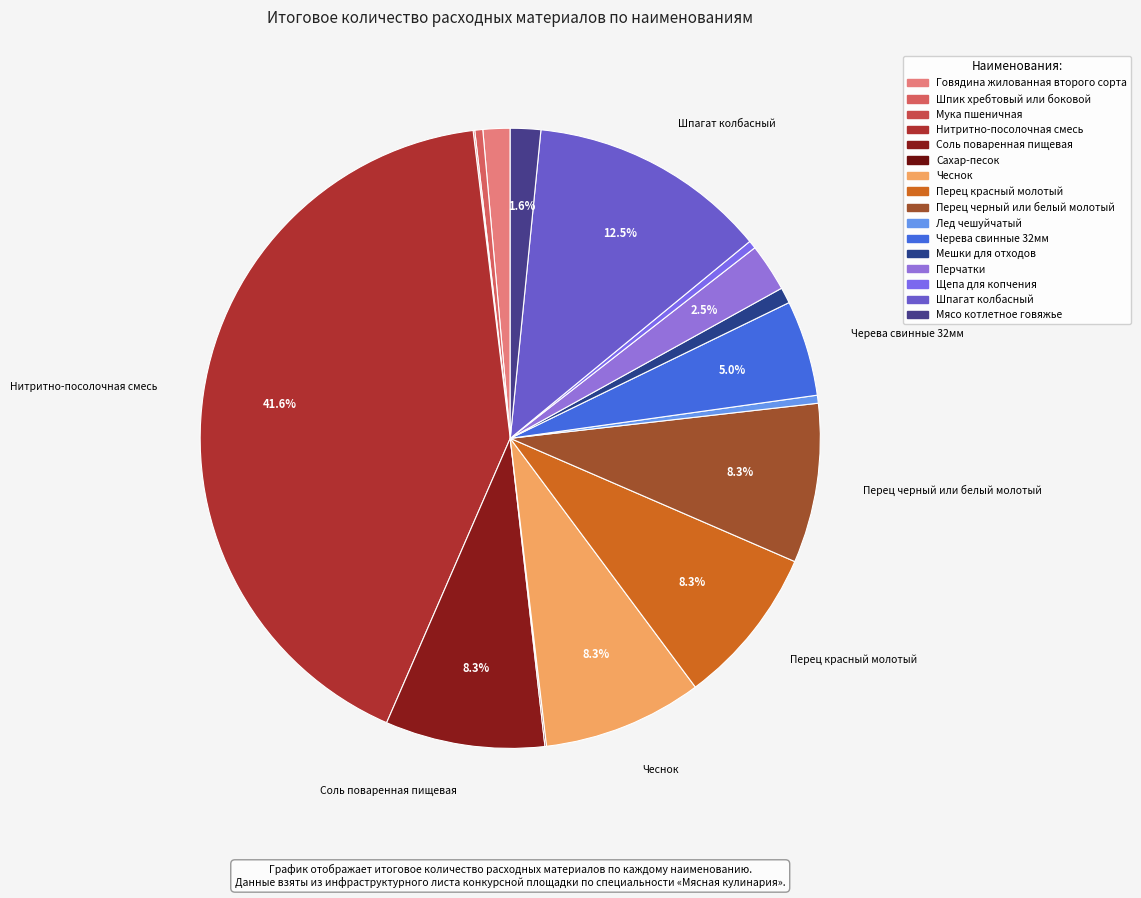

The Шпагат колбасный slice represents 12% of the pie. True or false?

True